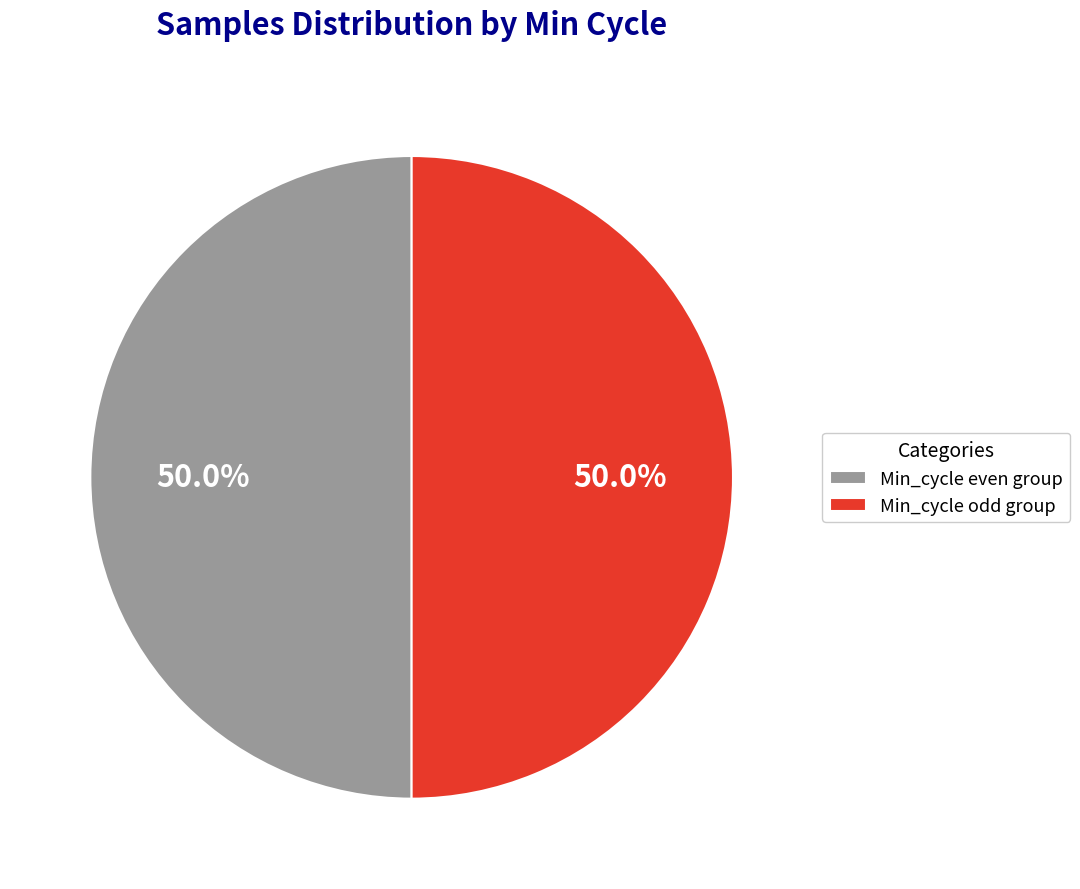

Approximately how many times larger is the value at Min_cycle odd group compared to Min_cycle even group?

1.0